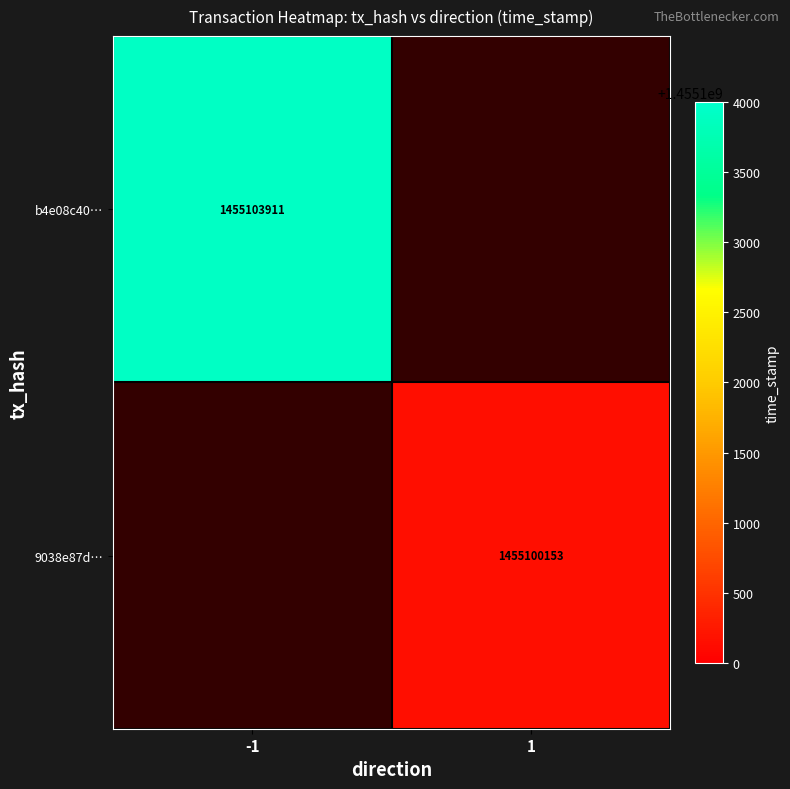

Is it true that 9038e87d… equals 1455100153 at 1?

True